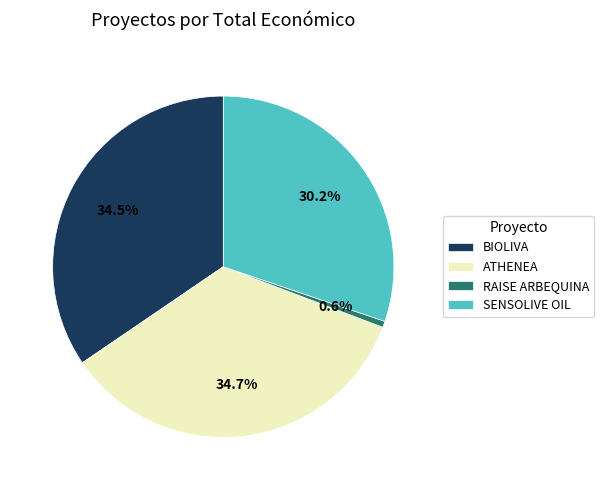

Count the number of slices in the pie.

4